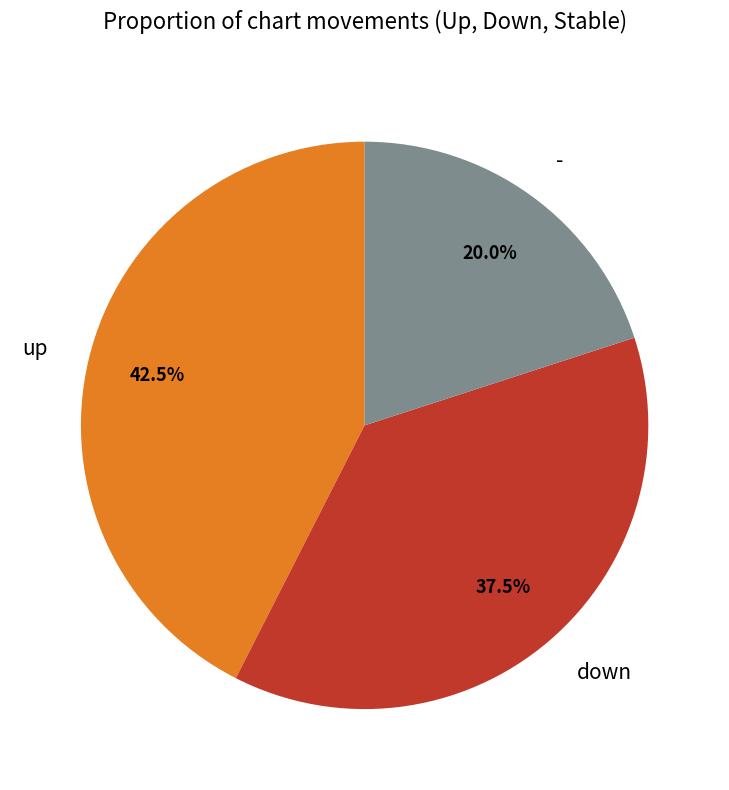

Which slice is the smallest?

-